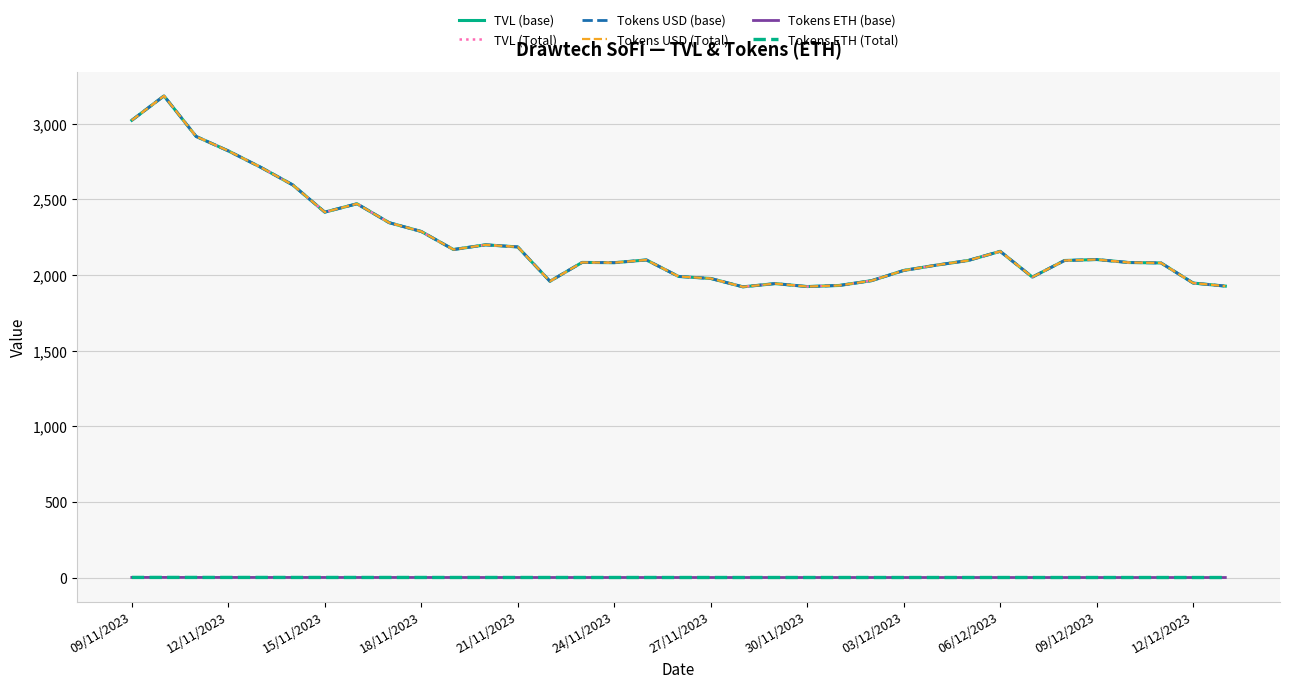

True or false: TVL (Total) has more than 0 interior local peaks.

True